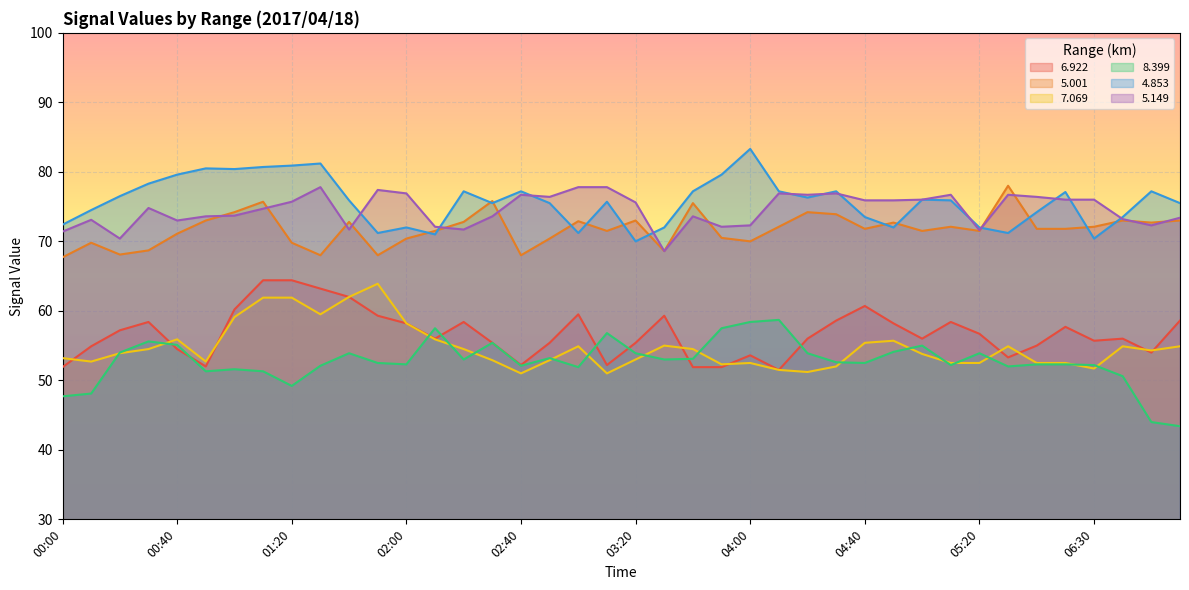

Where is the first local minimum for 7.069?

00:10